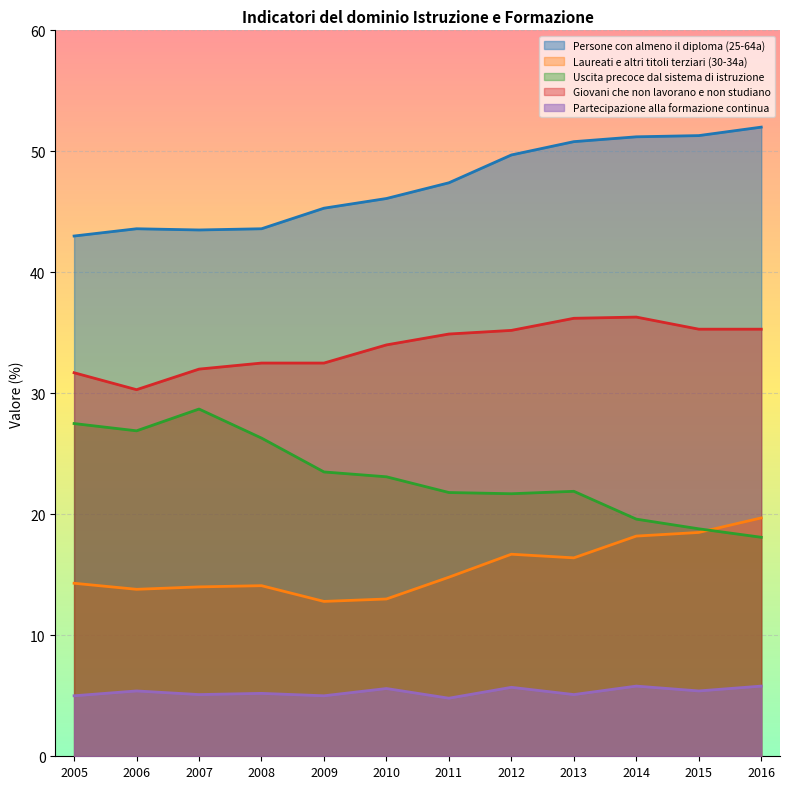

What is the value of the Persone con almeno il diploma (25-64a) point at the 6th from the left?

46.1